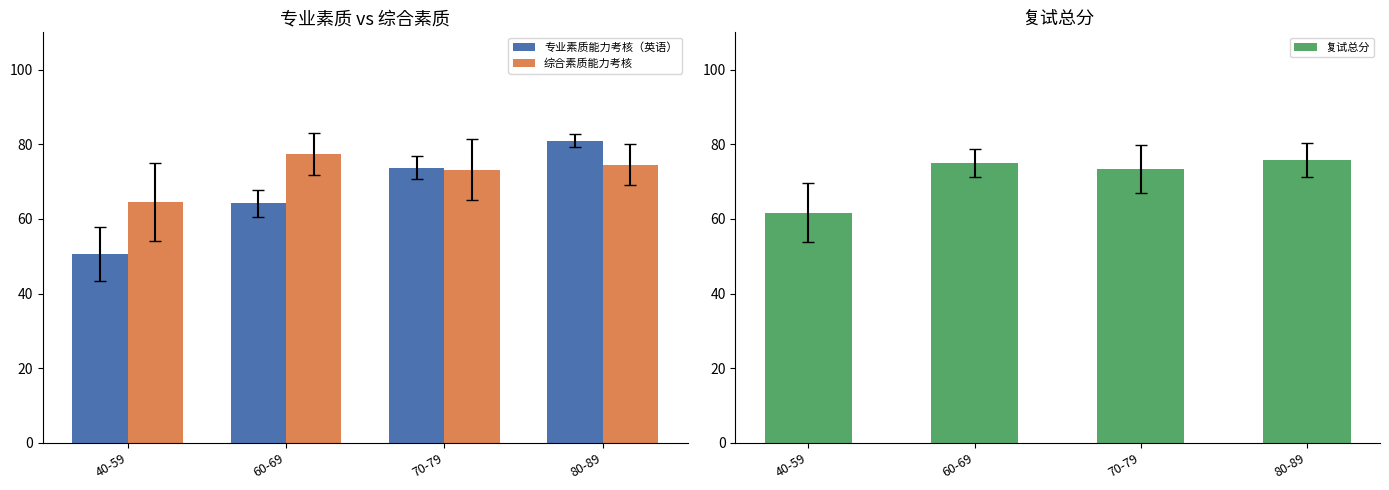

What position from the left is 60-69?

2